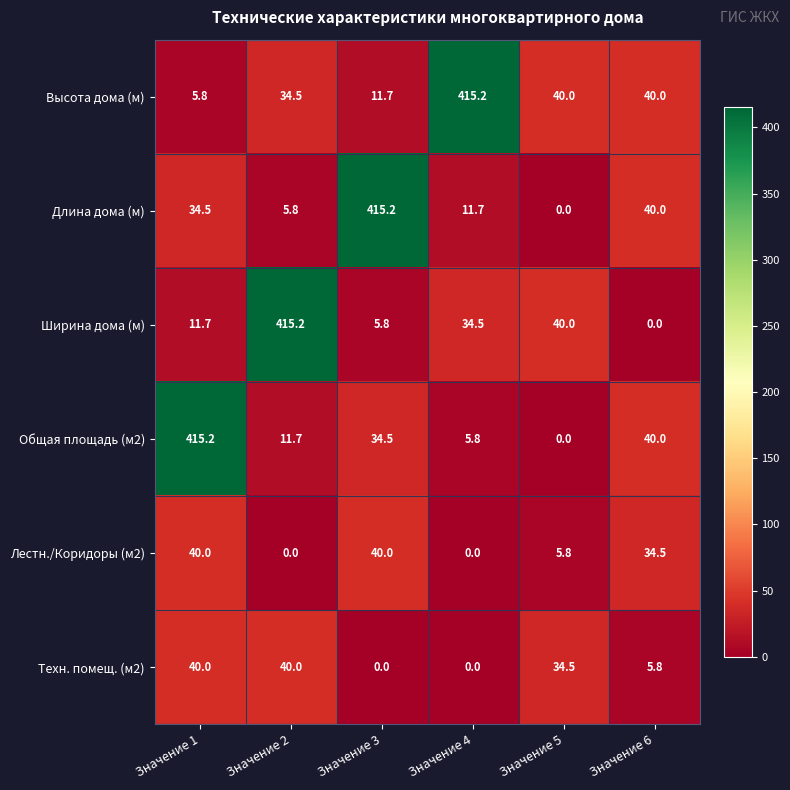

True or false: Техн. помещ. (м2) has a value of 49.8 at Значение 5.

False